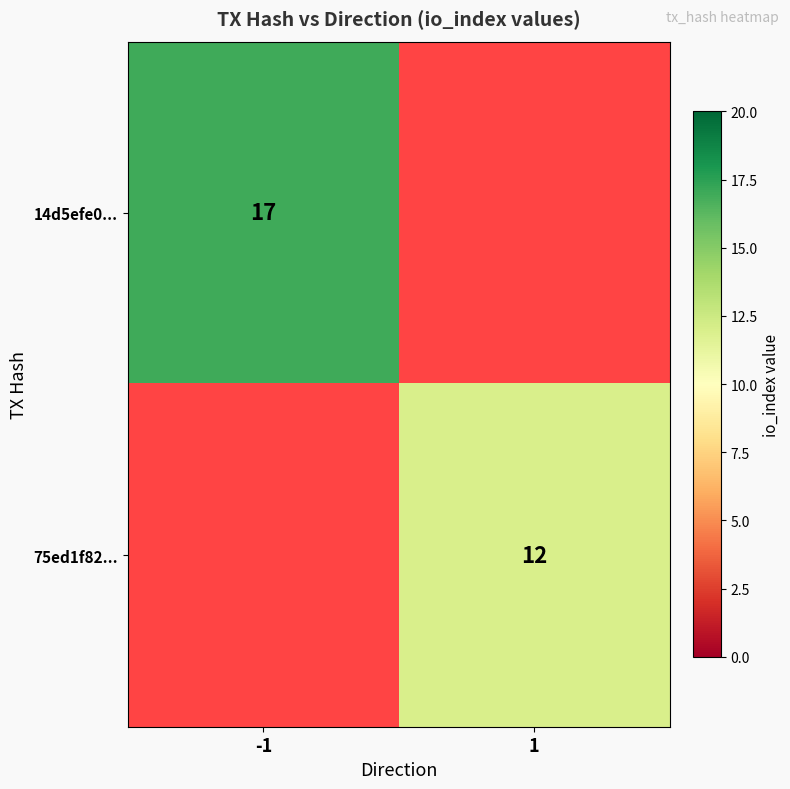

Is it true that 14d5efe0... equals 17 at -1?

True